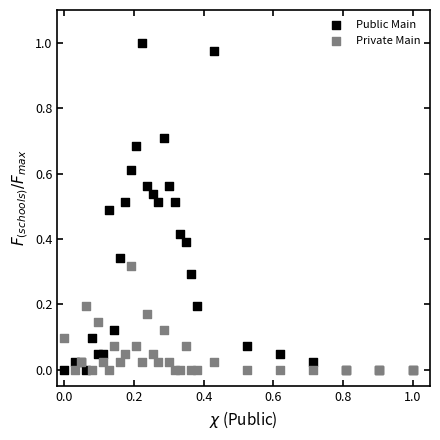

Which series has the largest Y range (max minus min)?

Public Main